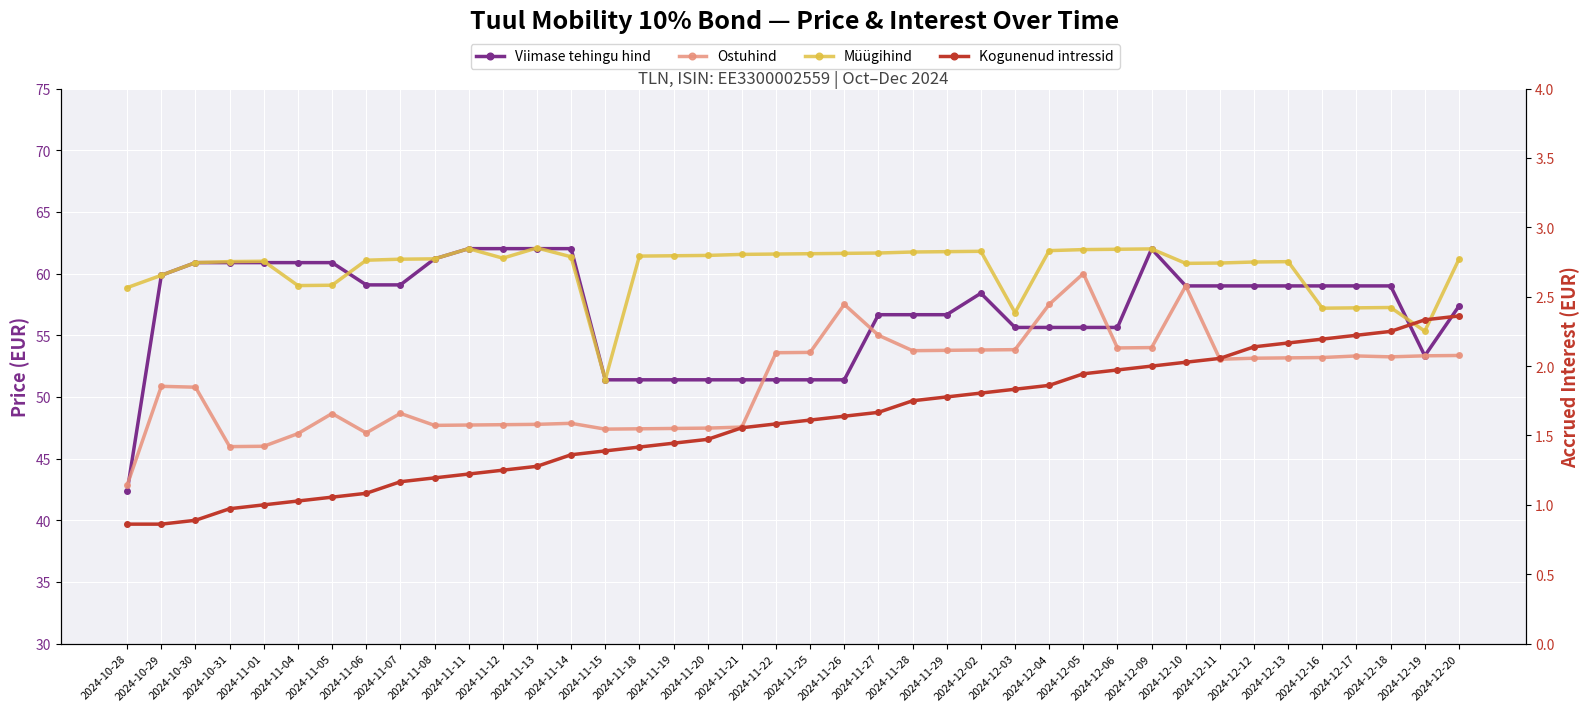

What value does the Müügihind series have at 2024-12-19?

55.3